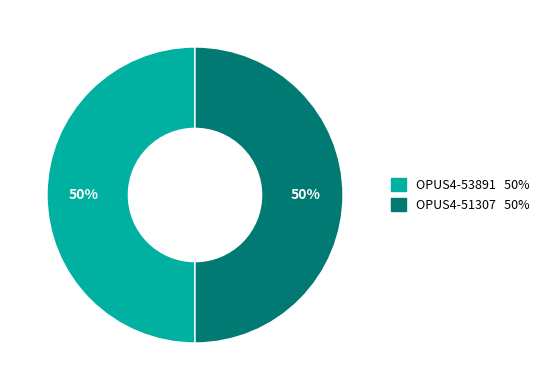

Is it true that OPUS4-51307 is 62% of the pie?

False